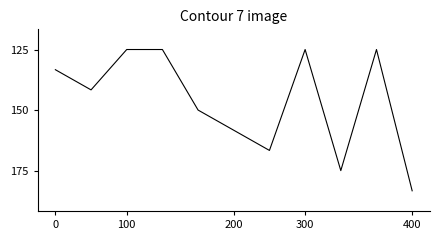

Does the chart display data point markers on the line(s)?

No